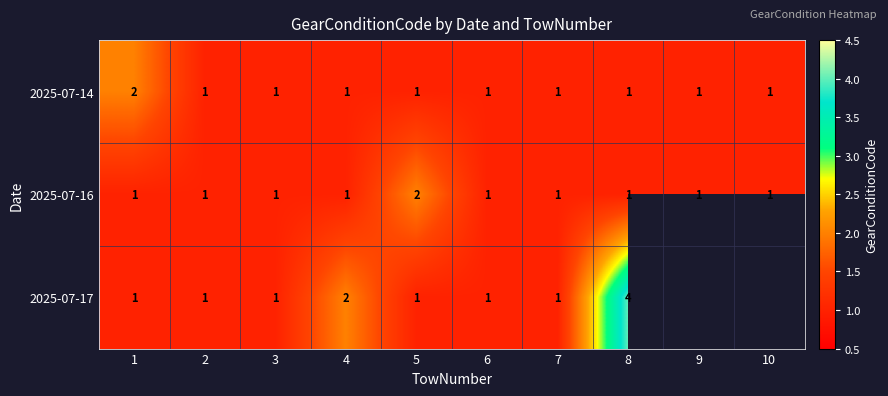

At which category does the chart reach its minimum across all series?

2